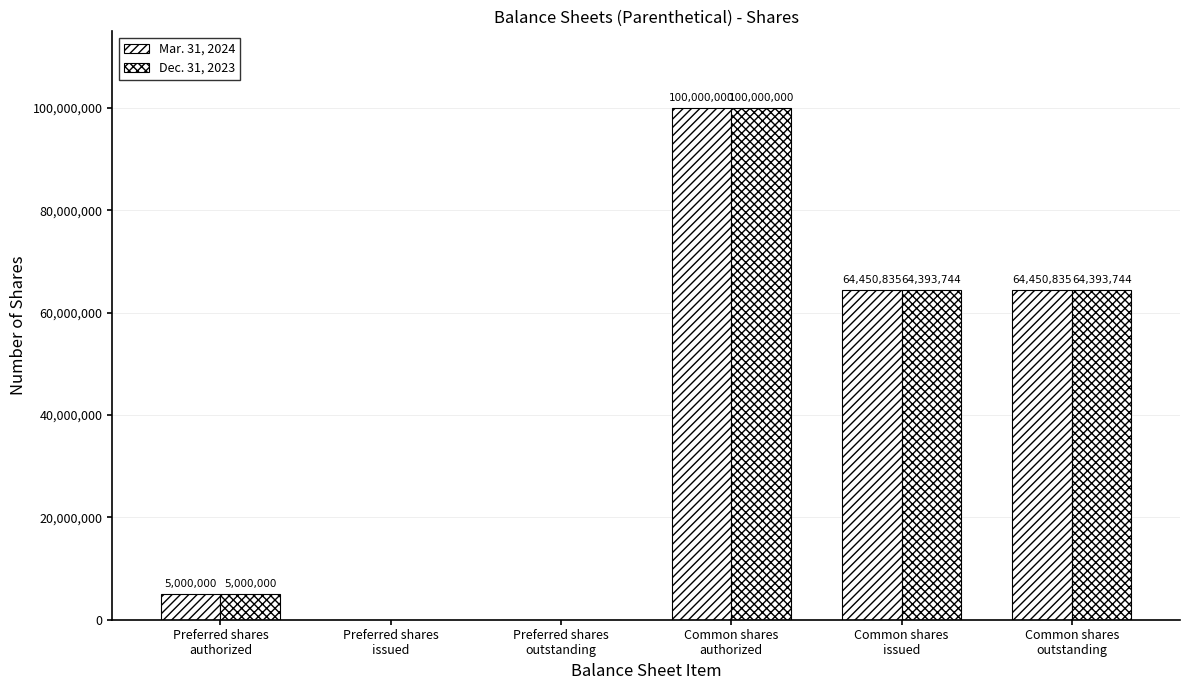

How many values in Dec. 31, 2023 are above zero?

4